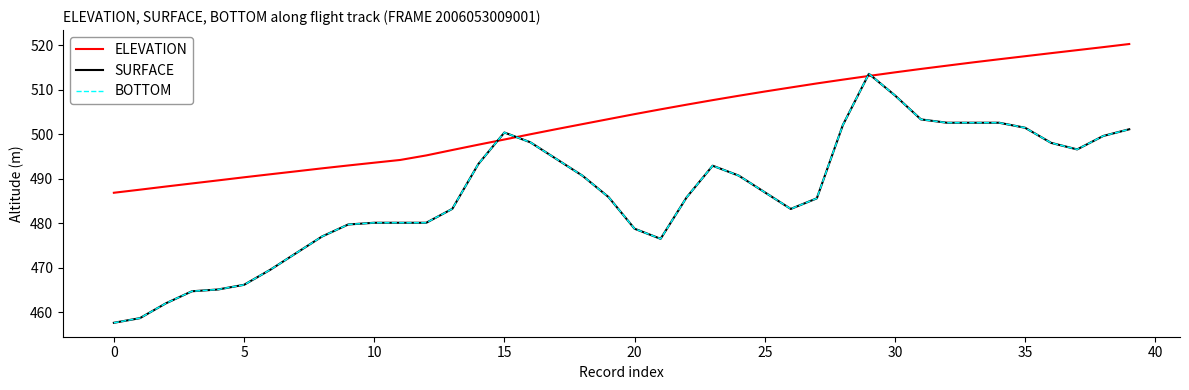

How many times do SURFACE and ELEVATION cross each other?

4